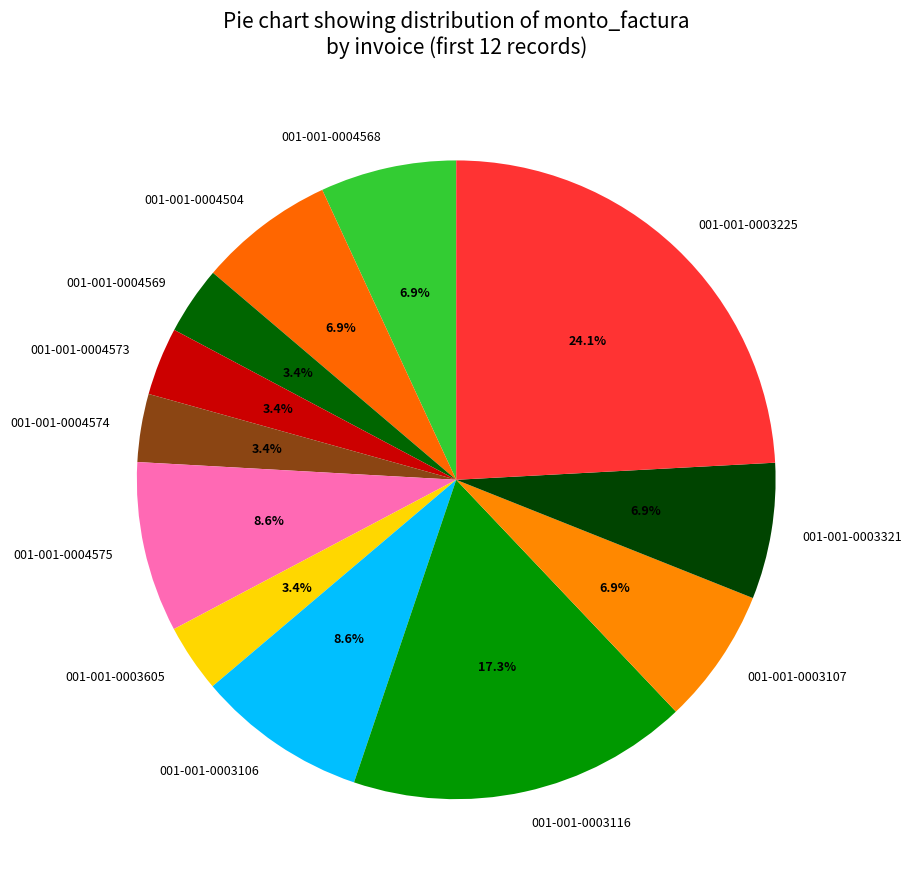

How many slices are in this pie chart?

12